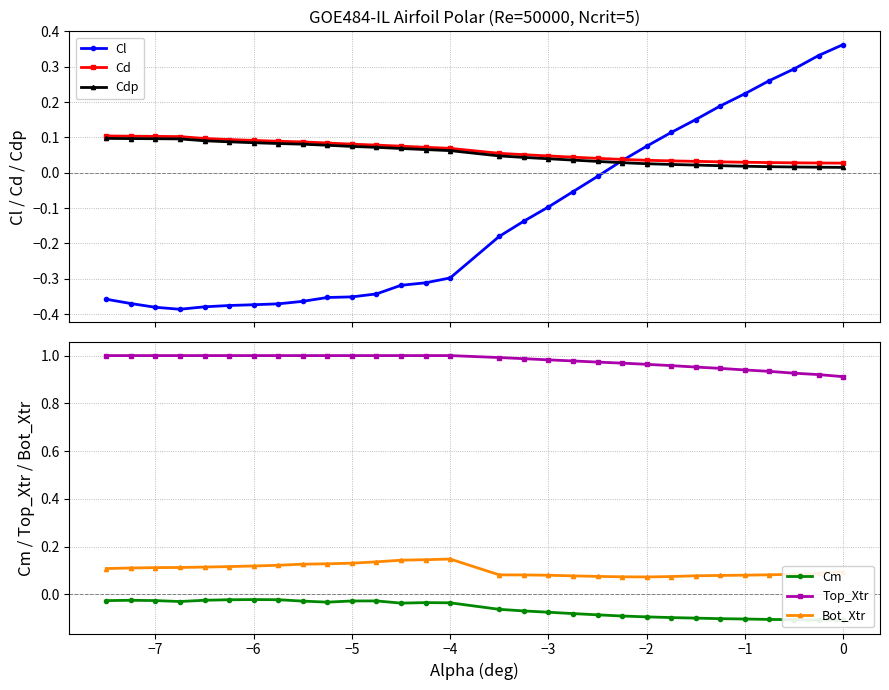

How many interior local valleys does the Bot_Xtr series have?

1